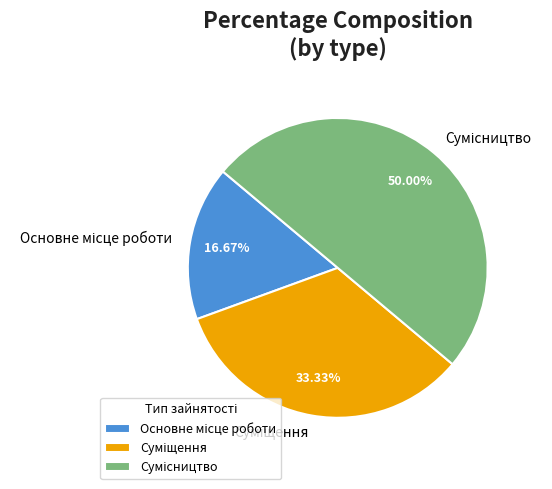

The Суміщення slice represents 27% of the pie. True or false?

False